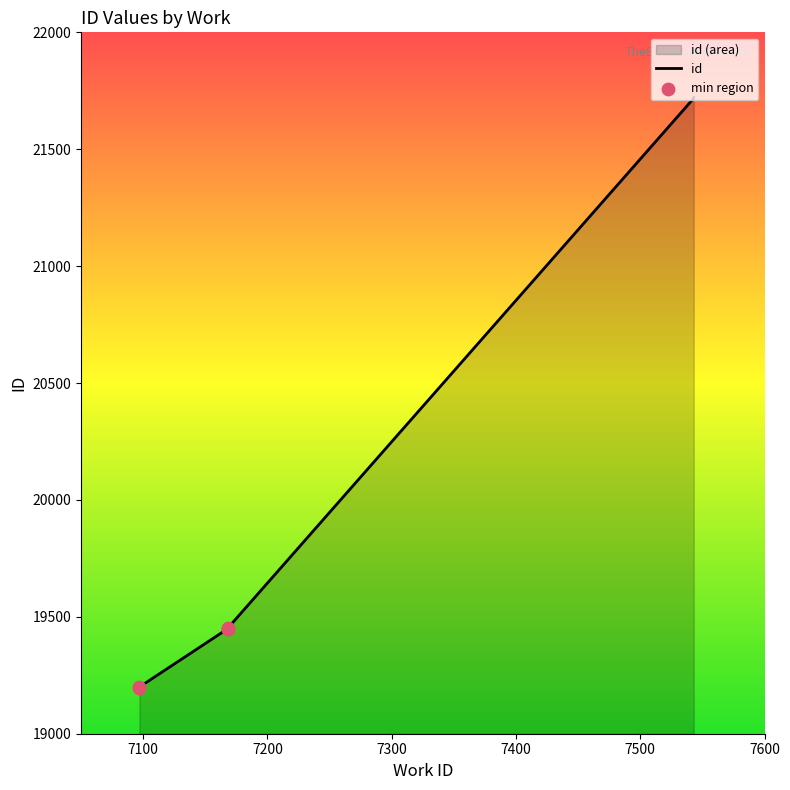

Between 7543 and 7097, which is larger?

7543